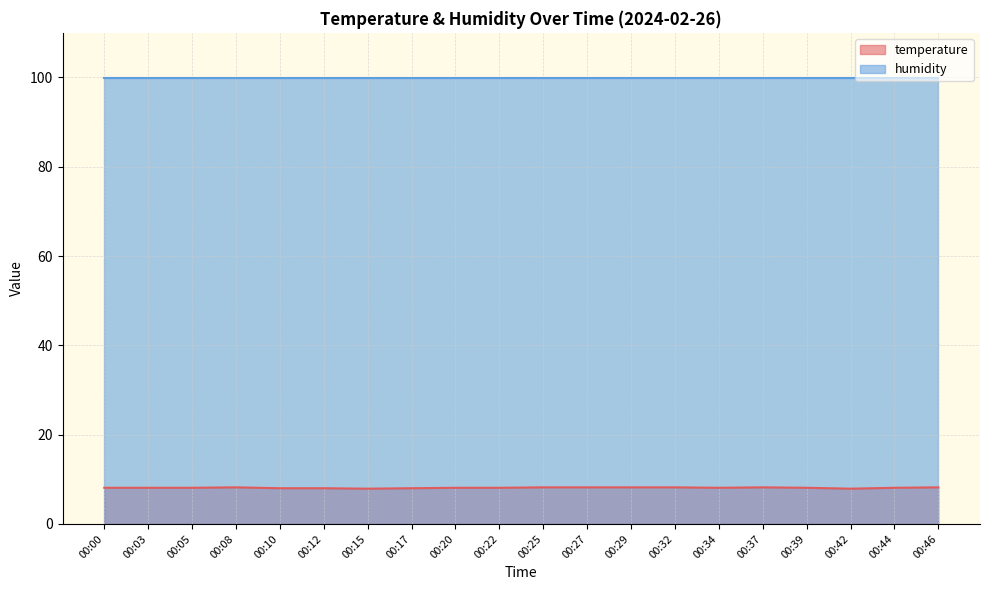

What is the average value?

8.1